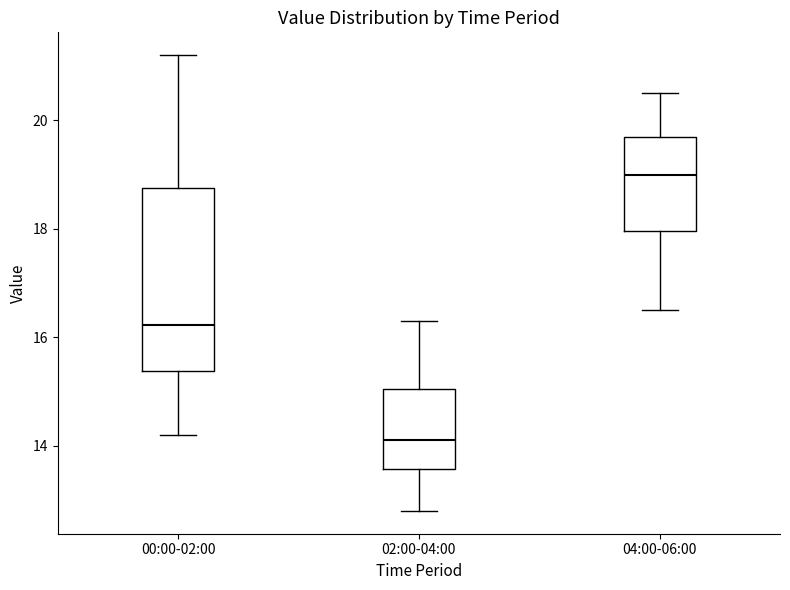

Where does the lower whisker of the box for 00:00-02:00 end on the y-axis? The values are not printed on the chart, so give them approximately, as read against the axis.

14.2